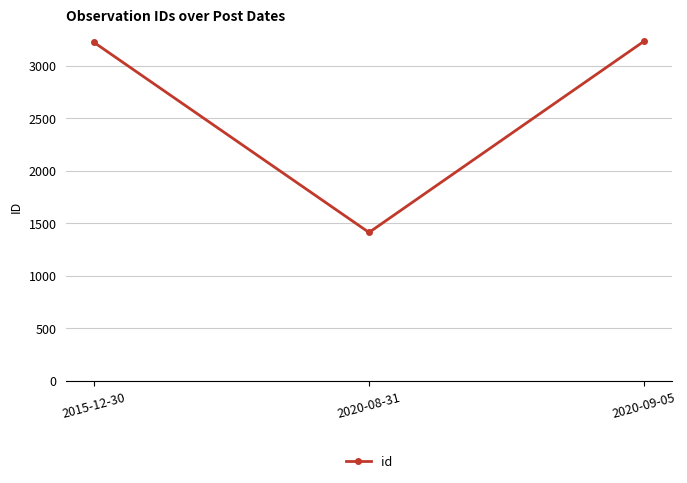

What is the difference between the maximum and second lowest values?

11